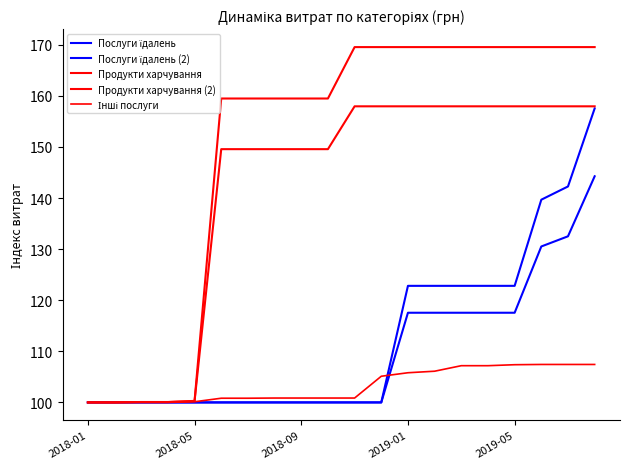

How many lines are shown in the chart?

5